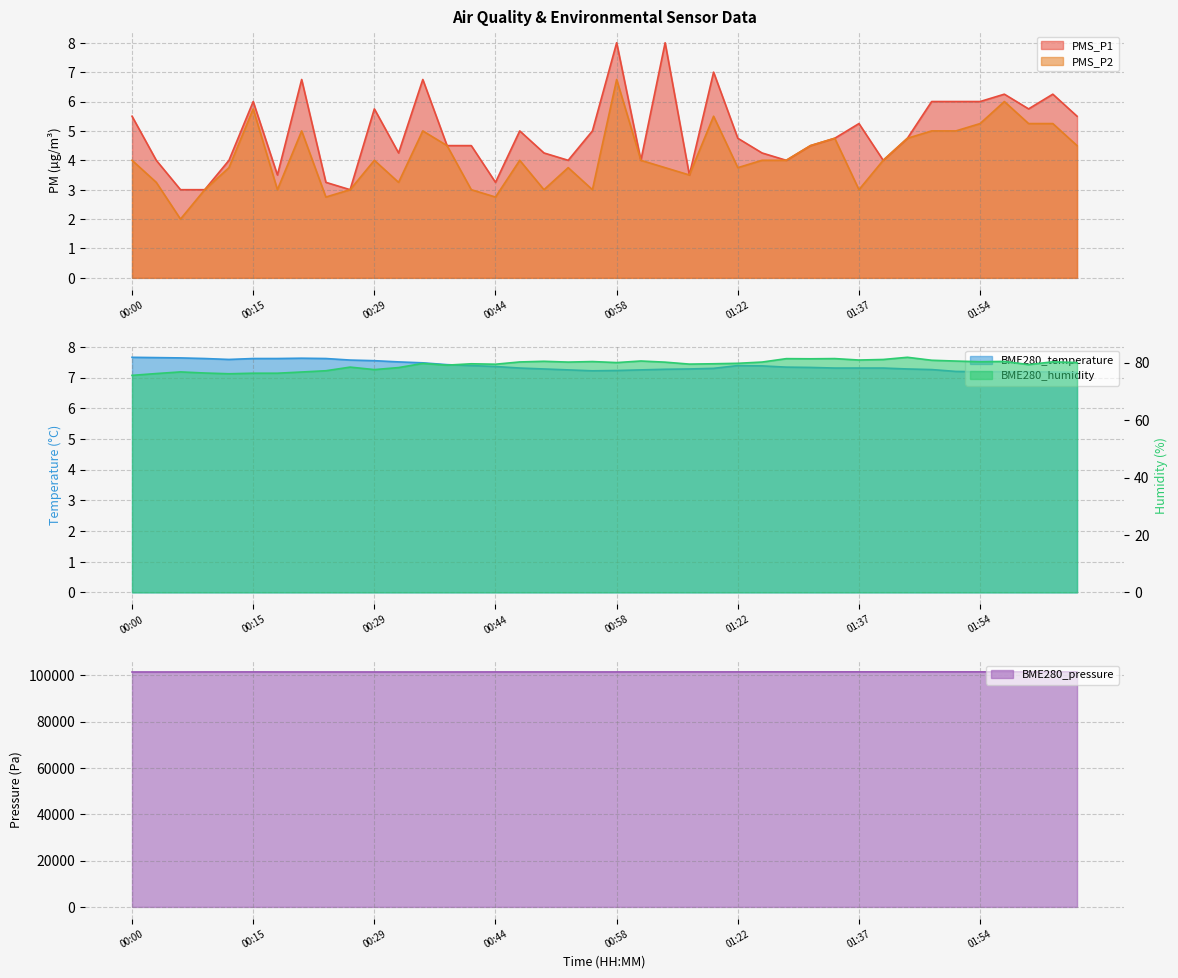

True or false: BME280_pressure and BME280_temperature cross at least once.

False